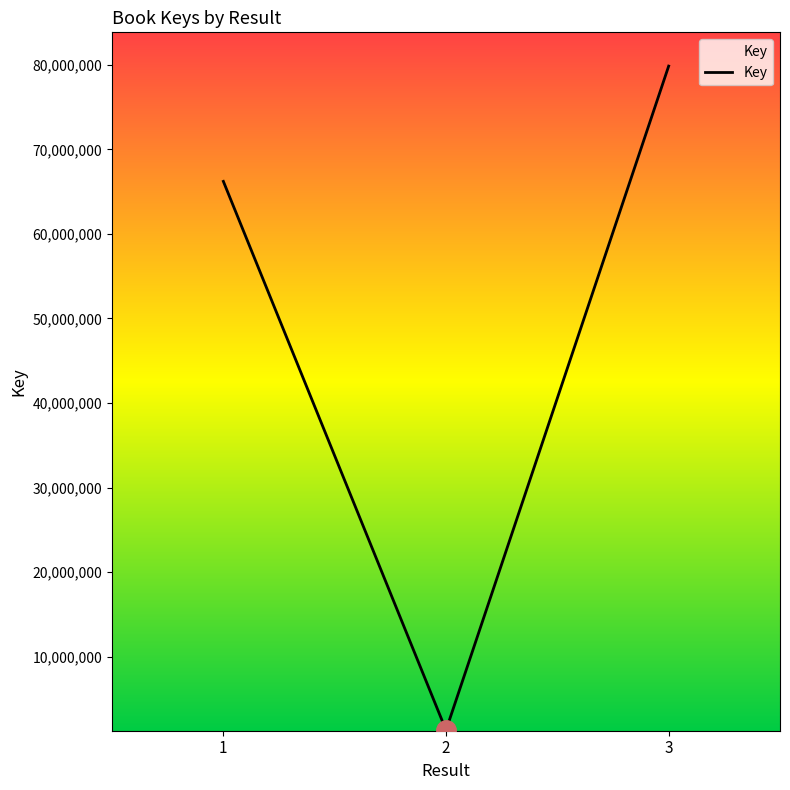

Reading right to left, what are all the values shown in this chart?

3=79846194	2=1305381	1=66211624